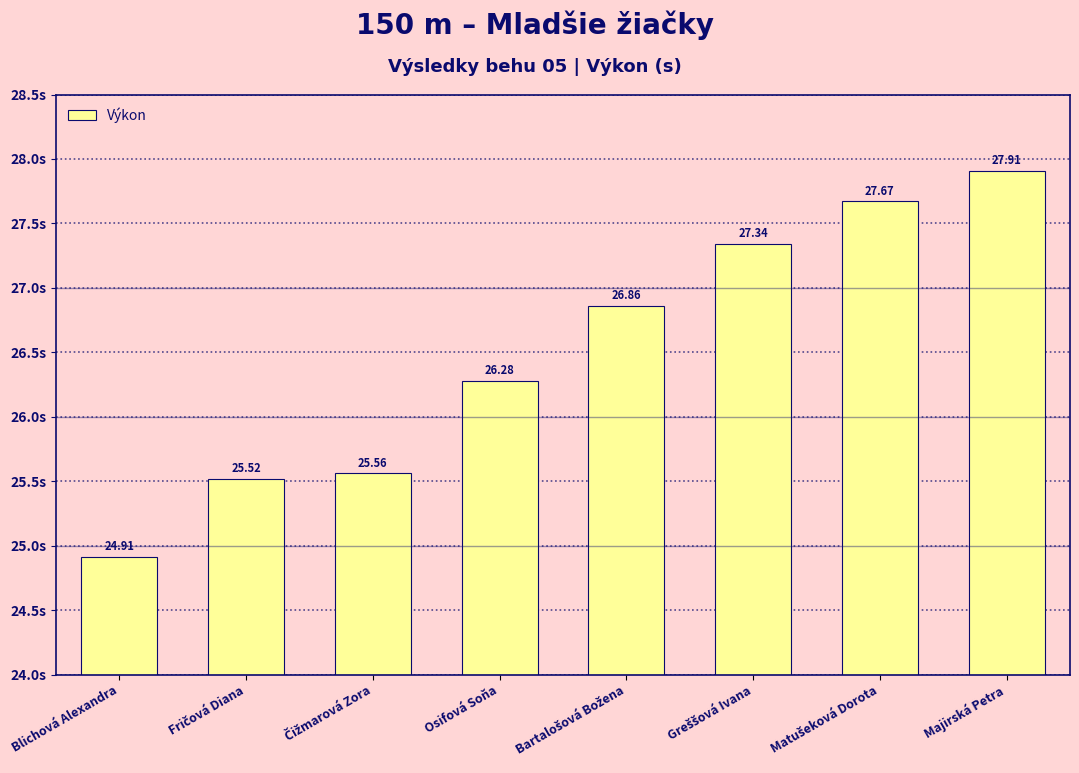

Does the chart contain any negative values?

No